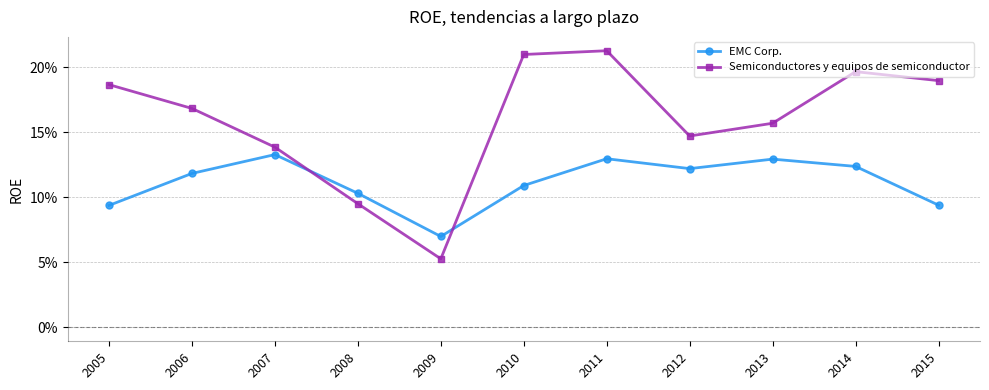

Does the chart display data point markers on the line(s)?

Yes